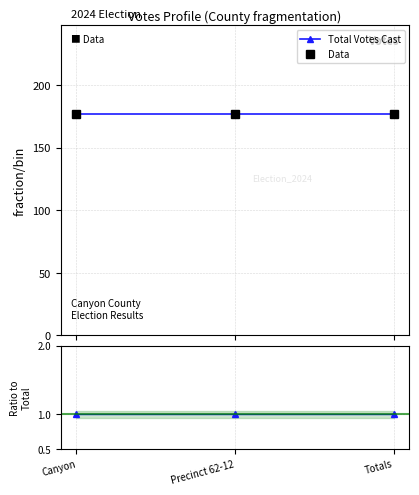

What is the sum of all Data values?

531